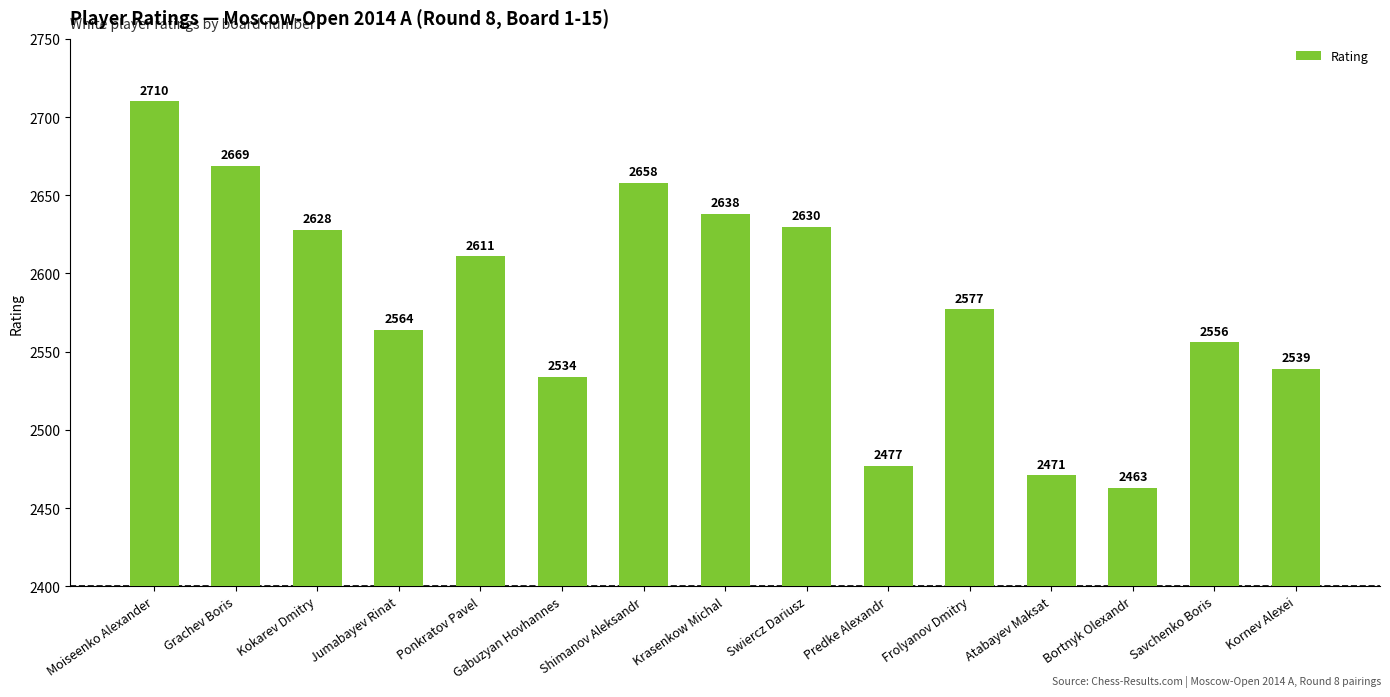

Rank the categories by value from highest to lowest.

Moiseenko Alexander, Grachev Boris, Shimanov Aleksandr, Krasenkow Michal, Swiercz Dariusz, Kokarev Dmitry, Ponkratov Pavel, Frolyanov Dmitry, Jumabayev Rinat, Savchenko Boris, Kornev Alexei, Gabuzyan Hovhannes, Predke Alexandr, Atabayev Maksat, Bortnyk Olexandr